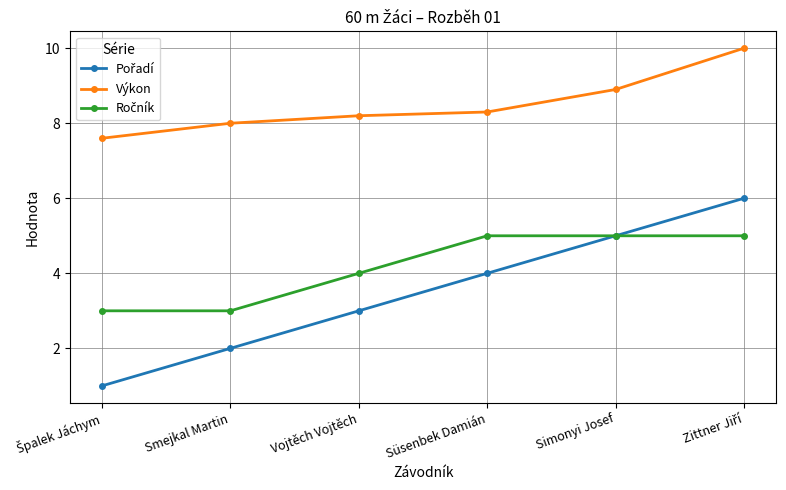

What is the label of the 4th point from the right?

Vojtěch Vojtěch